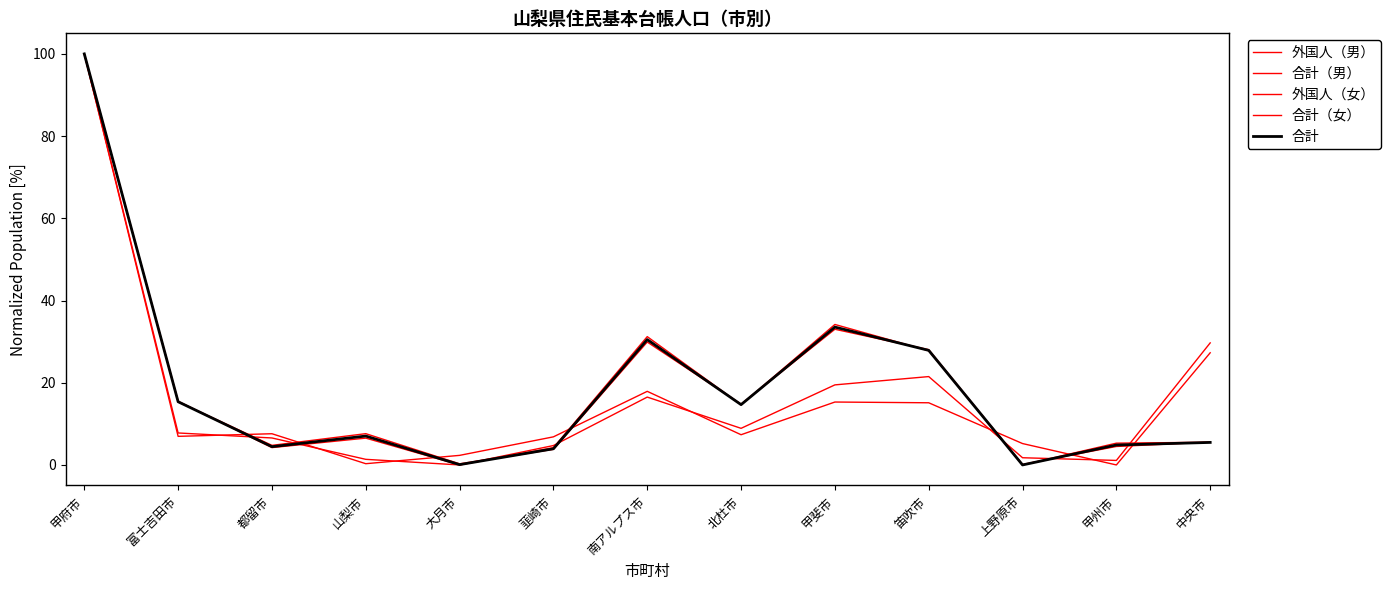

How many lines are shown in the chart?

5